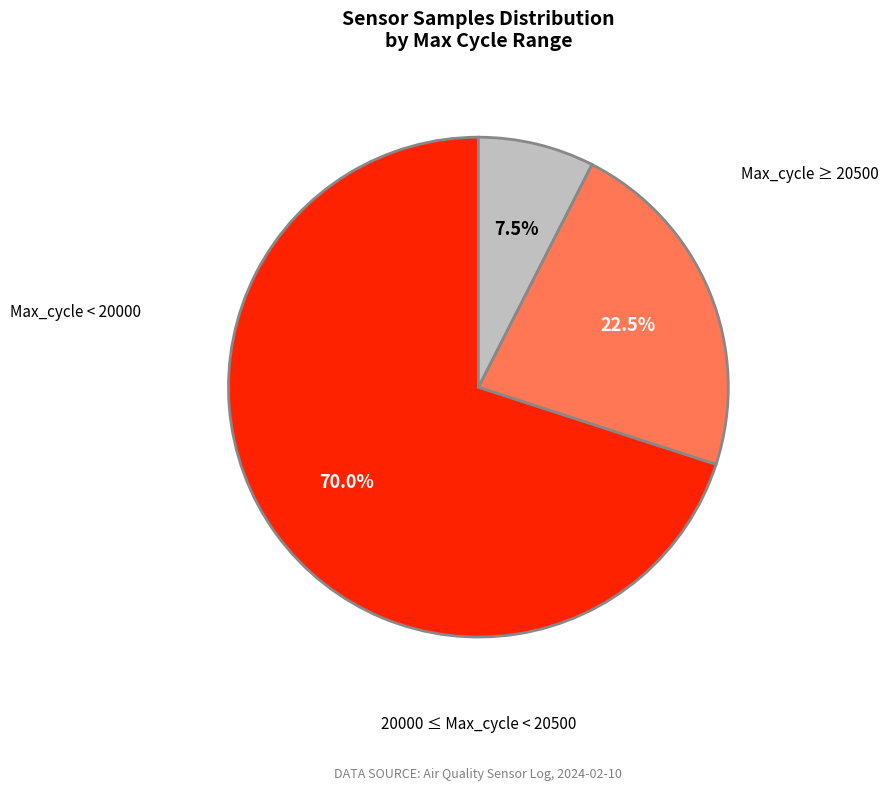

Does any single category account for the majority?

Yes